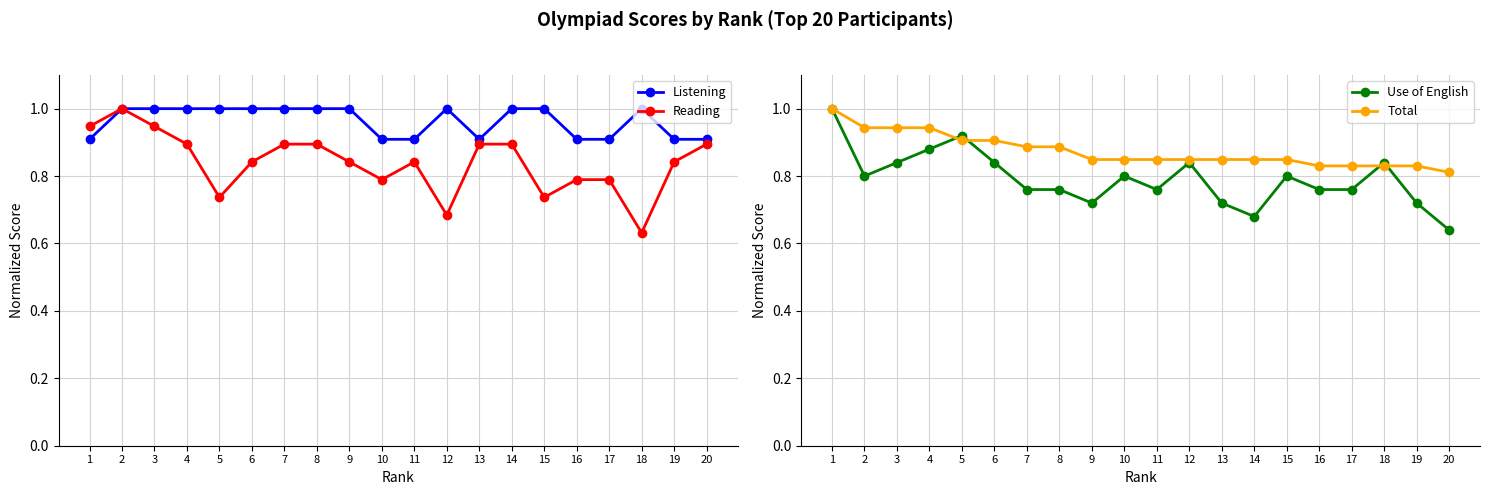

True or false: Use of English has more than 0 points higher than both neighbors.

True